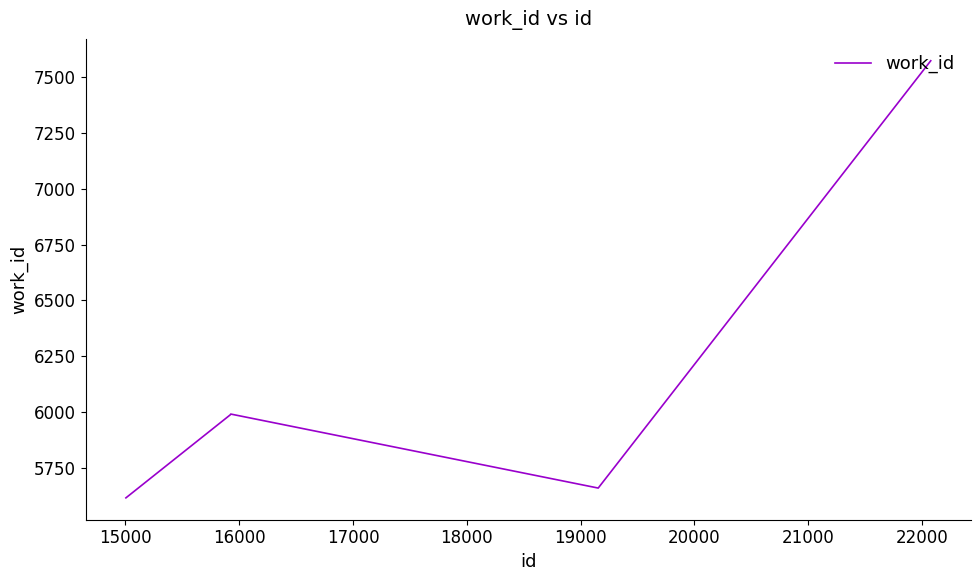

What is the difference between the second highest and second lowest values?

332